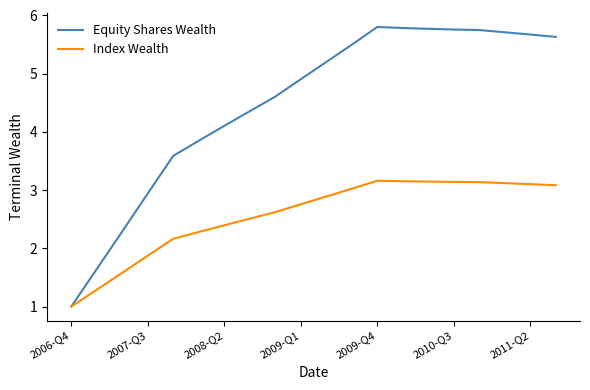

Which series has the largest total across all categories?

Equity Shares Wealth